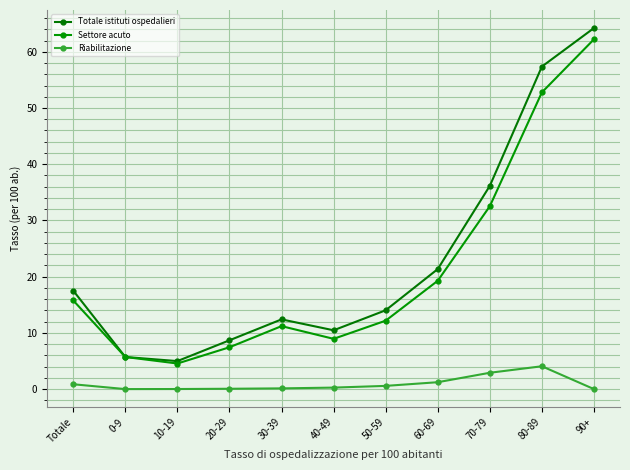

In Riabilitazione, how many points are higher than both neighbors (excluding endpoints)?

1